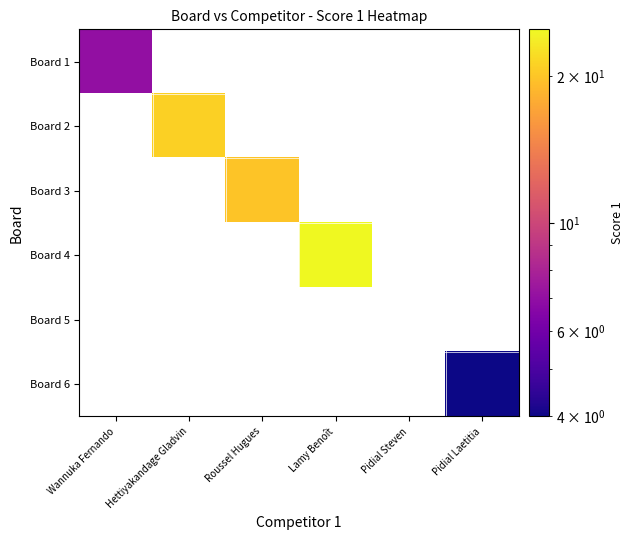

Which series has the largest range (max minus min)?

Board 1